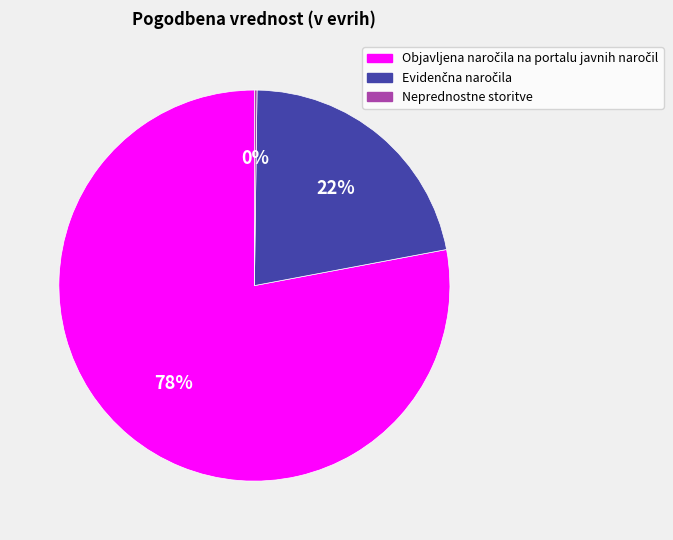

Is there any slice that represents more than half of the pie?

Yes